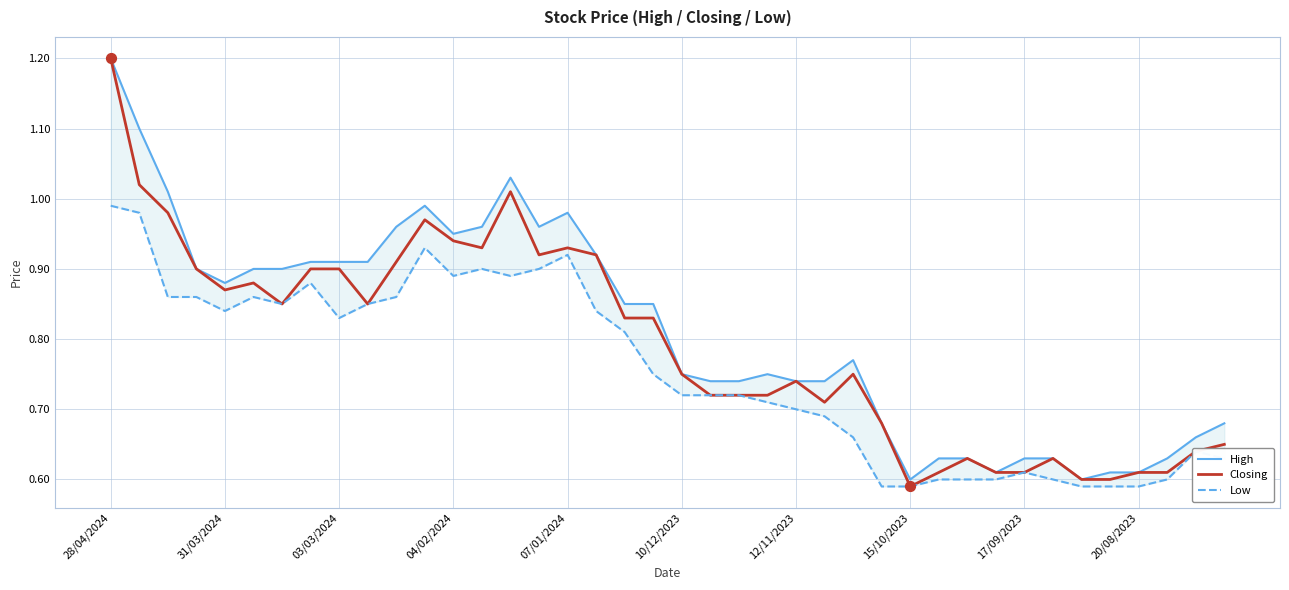

Which series has the widest spread of Y values?

Closing